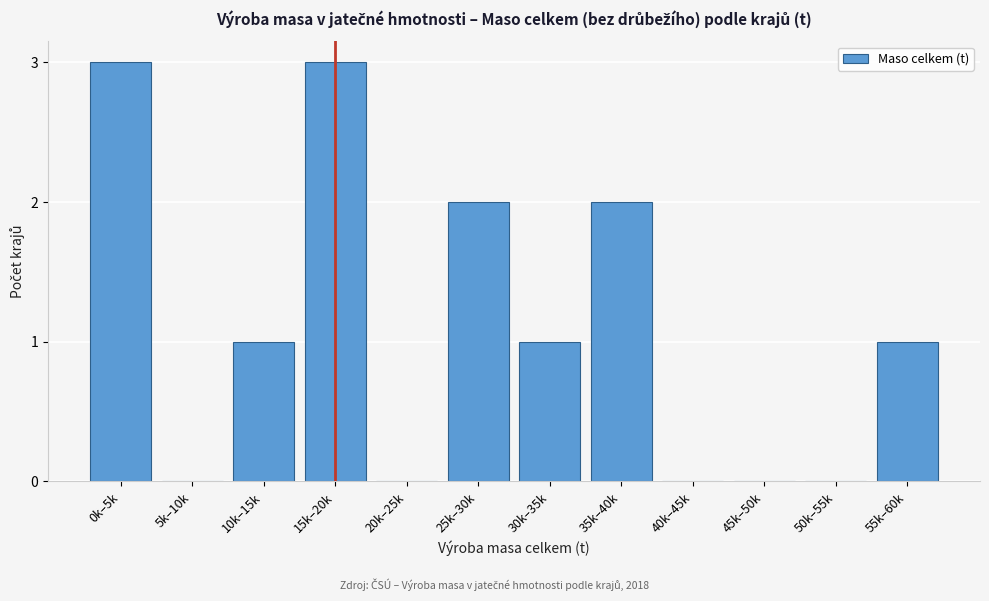

Reading right to left, list all the values displayed in this chart.

55k–60k=1	50k–55k=0	45k–50k=0	40k–45k=0	35k–40k=2	30k–35k=1	25k–30k=2	20k–25k=0	15k–20k=3	10k–15k=1	5k–10k=0	0k–5k=3